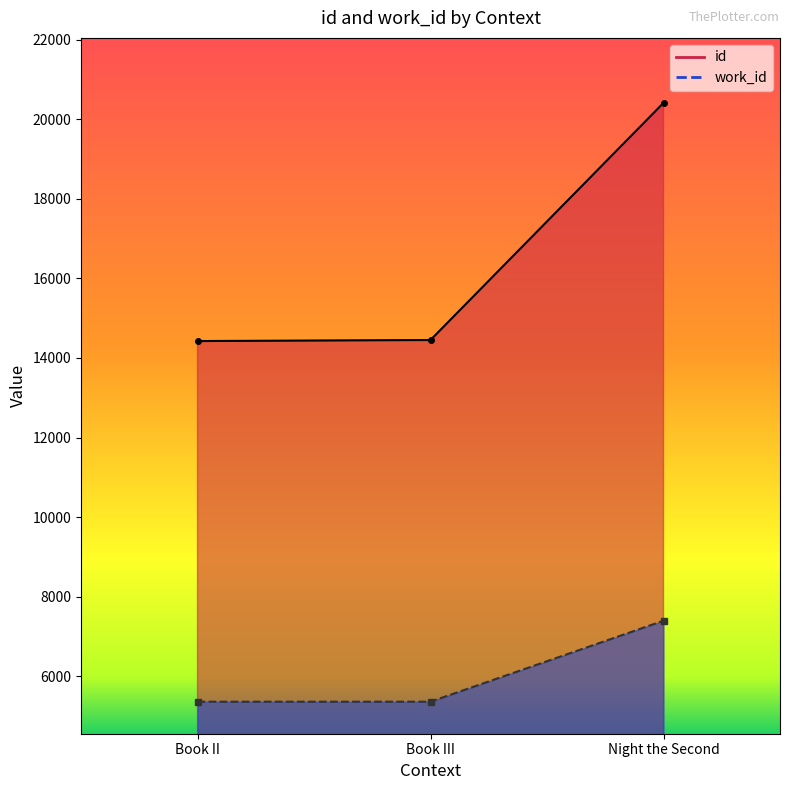

Does the chart display data point markers on the line(s)?

Yes